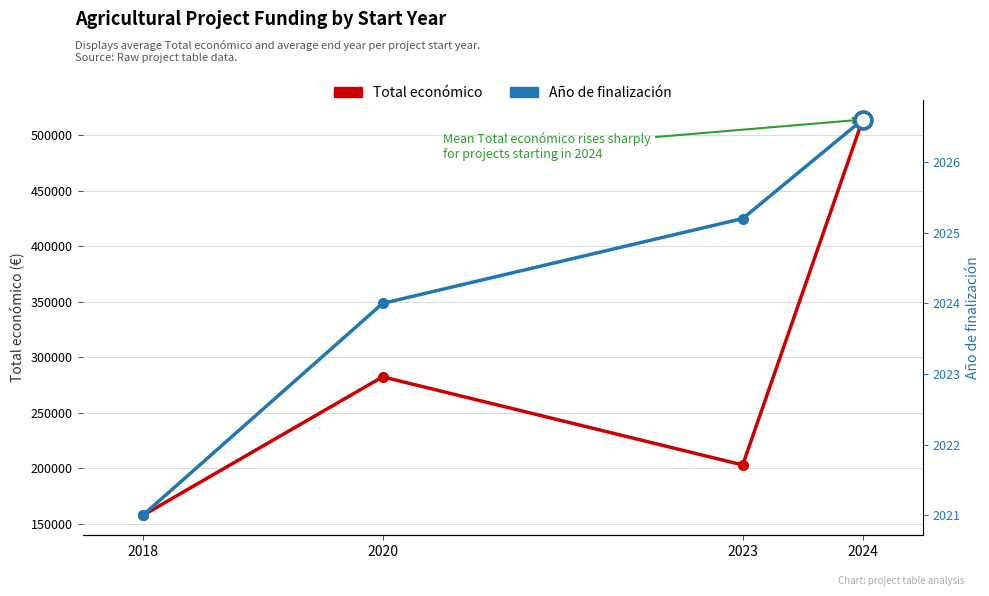

List the series in order of their peak value, lowest first.

Año de finalización, Total económico